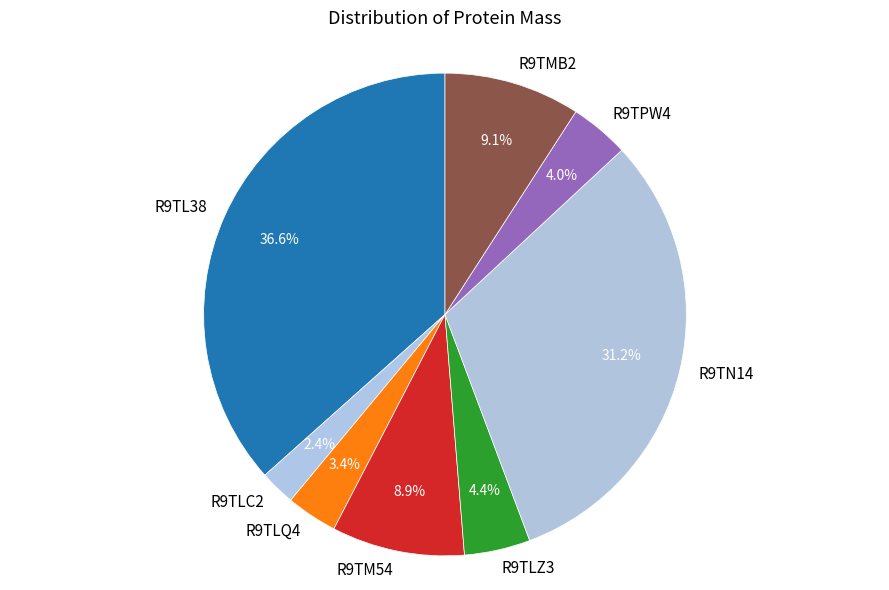

How many segments does this pie chart have?

8